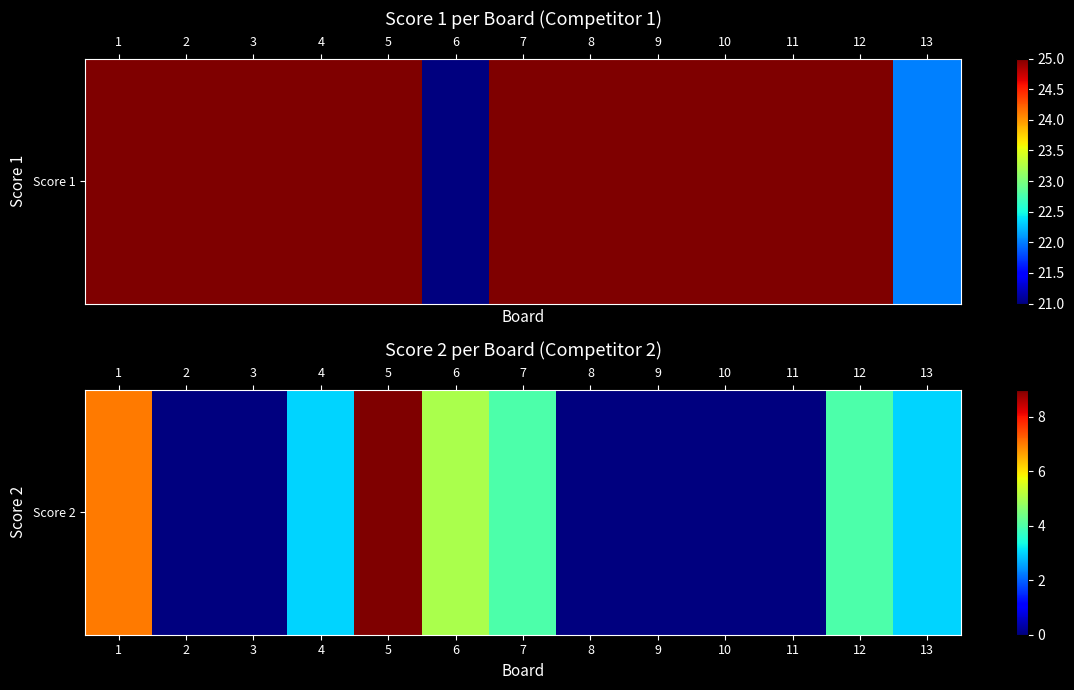

How many data points are above 3?

5